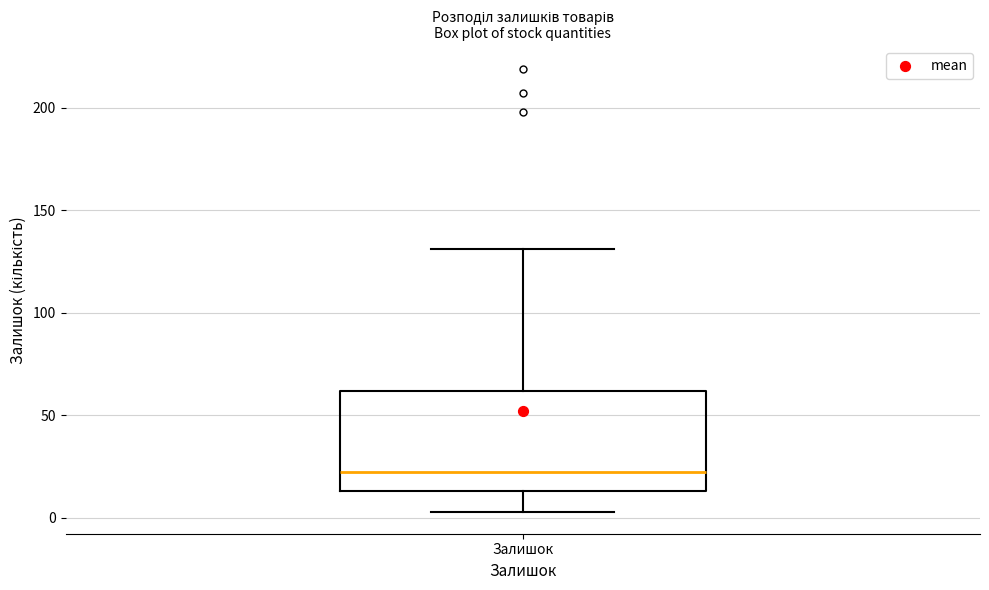

Transcribe this box plot: give where the median line is, the range the box spans, and where the two whiskers end, as read against the y-axis. The values are not printed on the chart, so give them approximately, as read against the axis.

median 25, box 15 to 60, whiskers 5 to 130